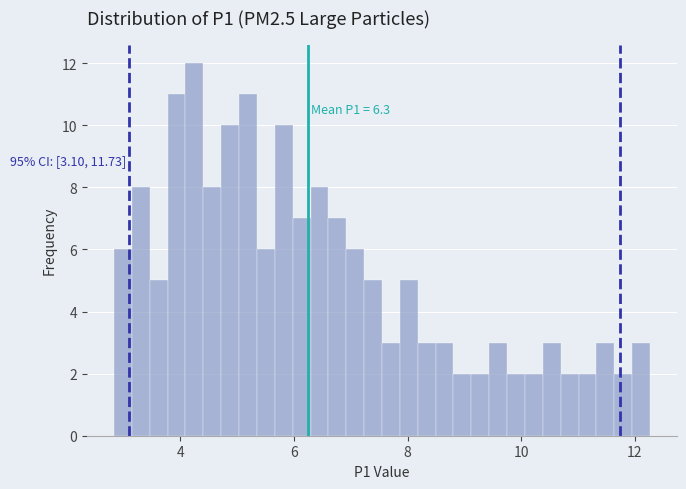

Around what value on the x-axis is the tallest bar? Give the approximate position of its centre, as read against the axis.

4.2